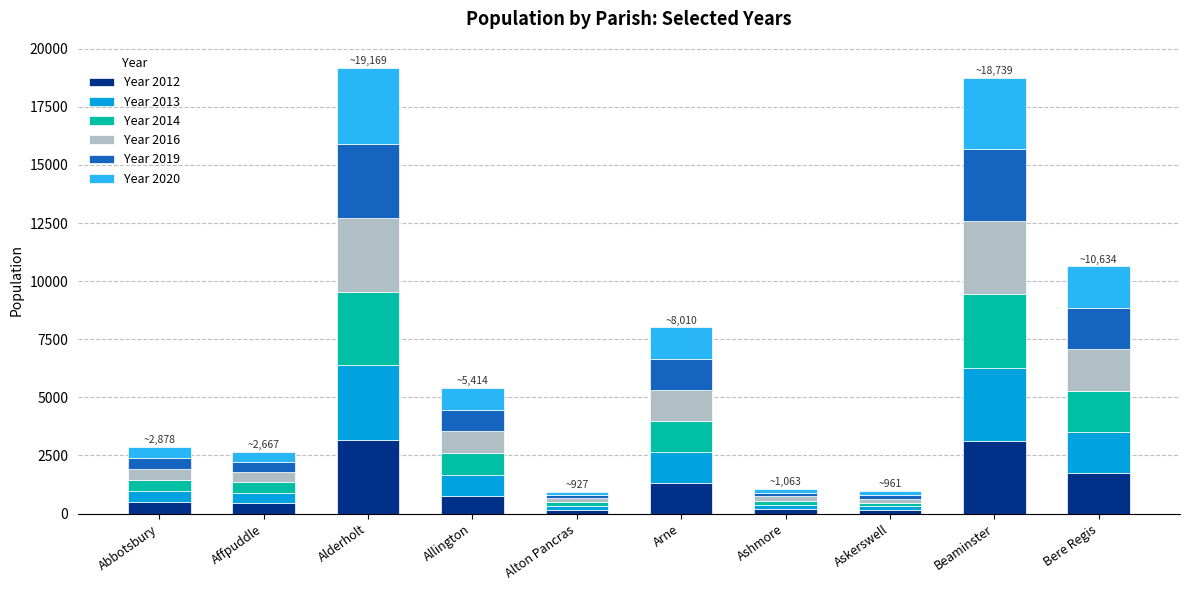

What is the maximum value for Year 2012?

3184